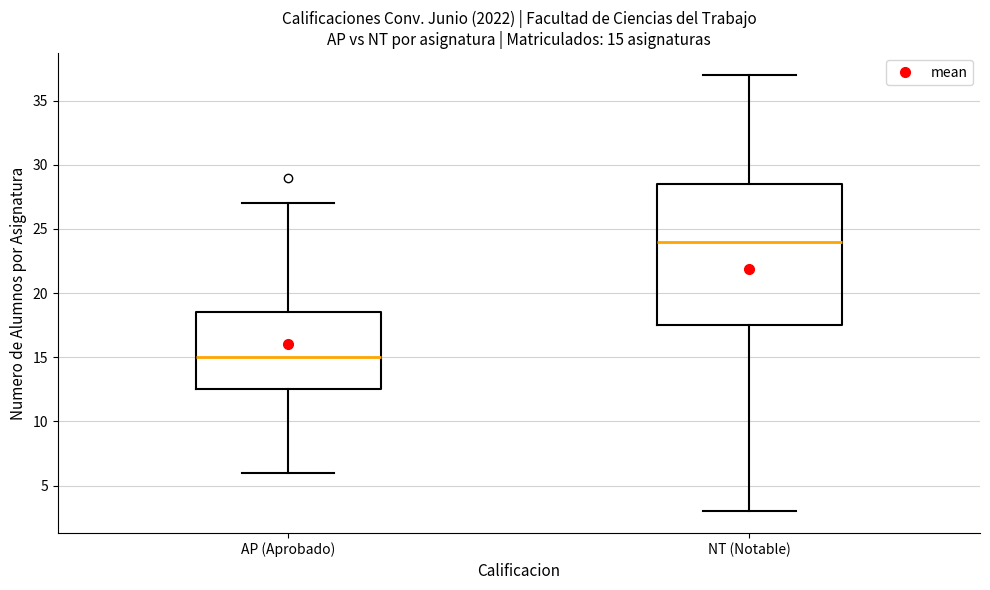

Which box has the highest median line?

NT (Notable)